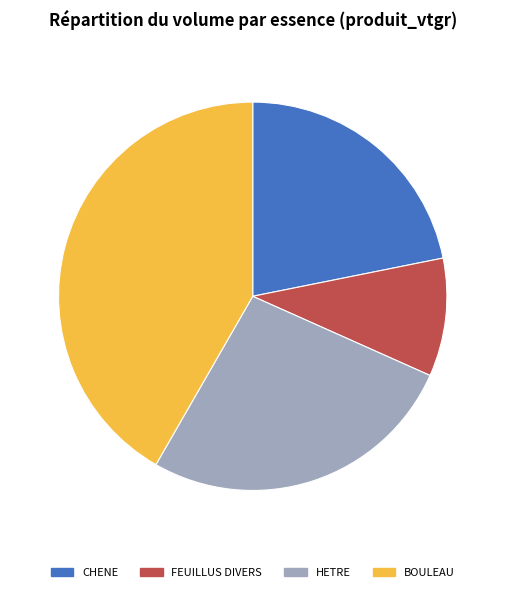

True or false: BOULEAU accounts for 42% of the total.

True